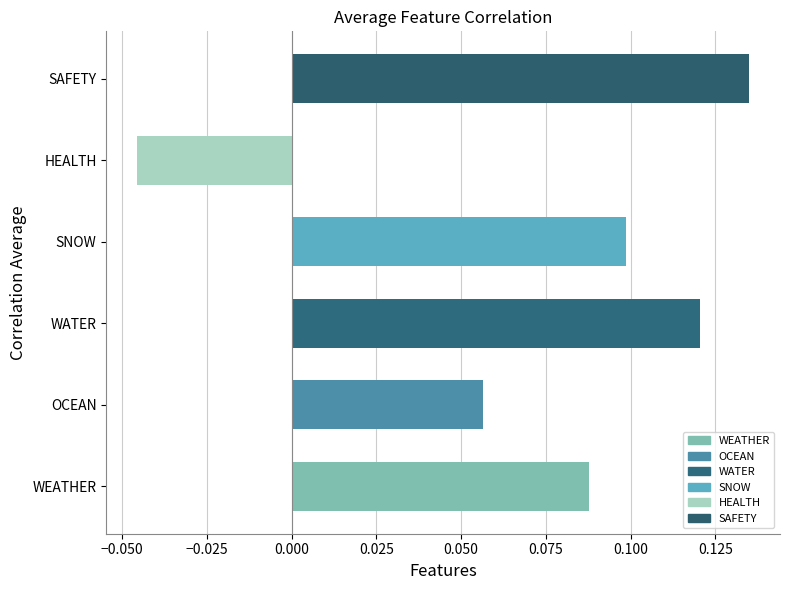

True or false: the data shows 0.0 at WATER.

False